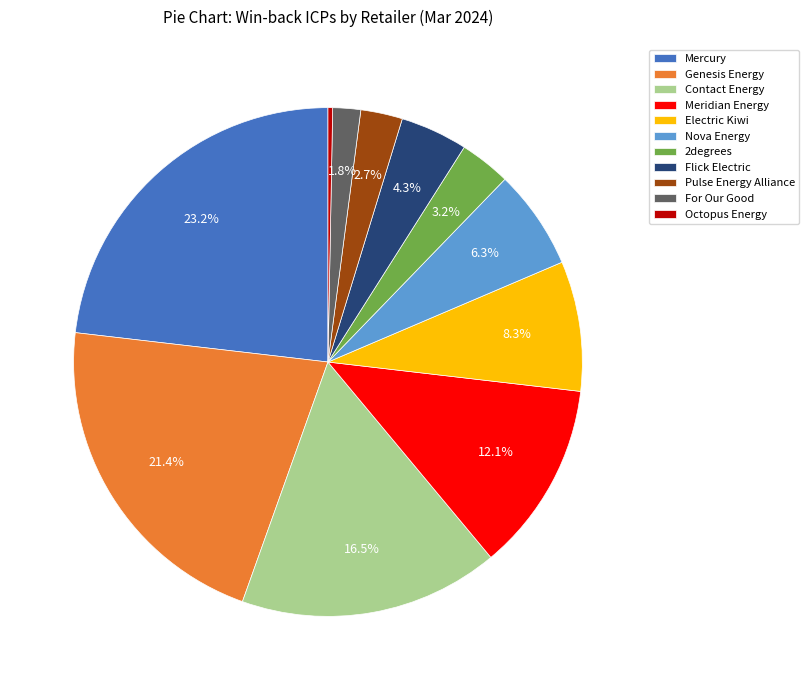

Which slice is the largest?

Mercury